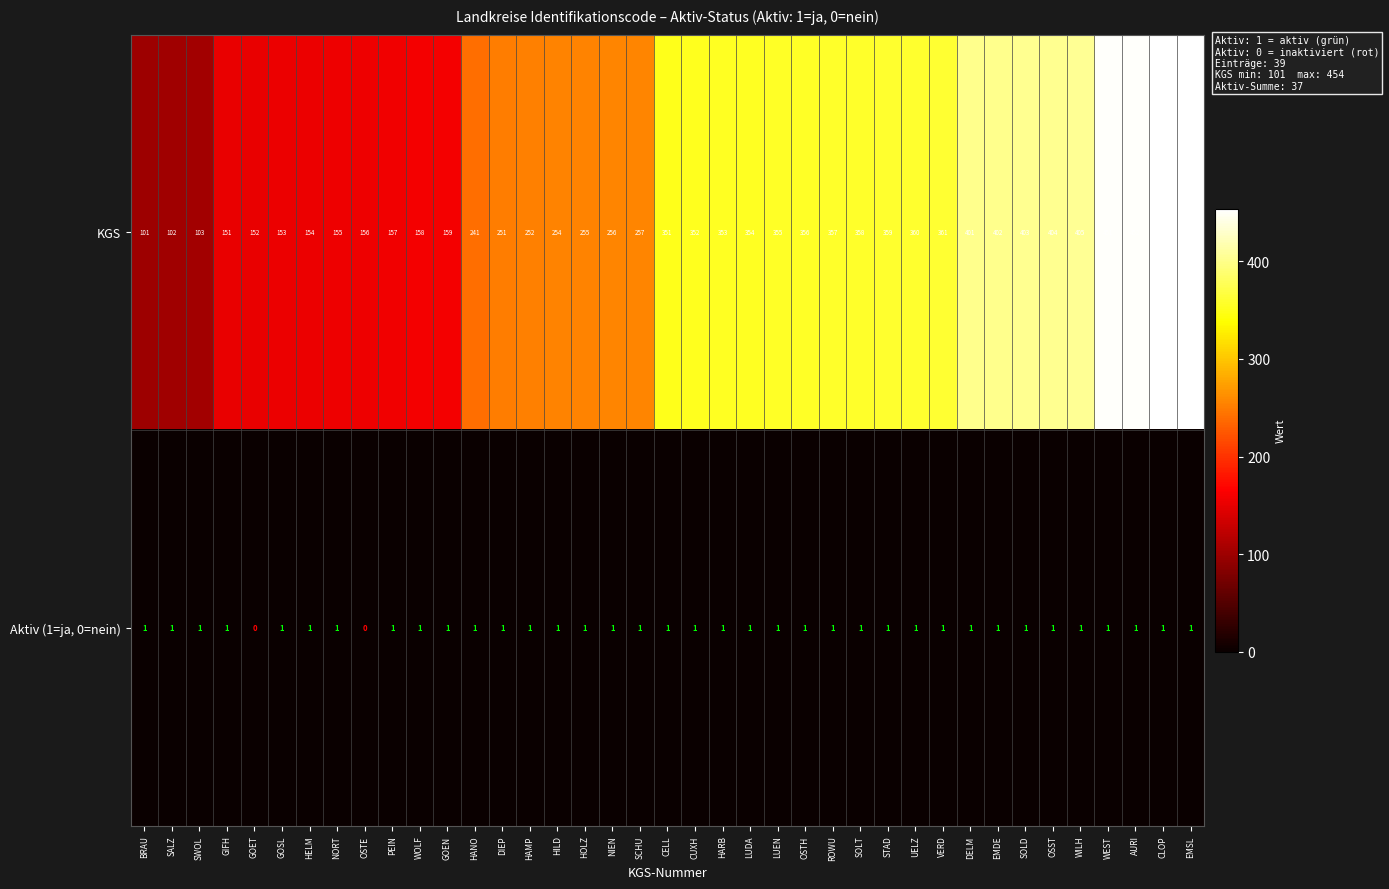

What value does the KGS series have at SALZ, to the nearest 5?

100